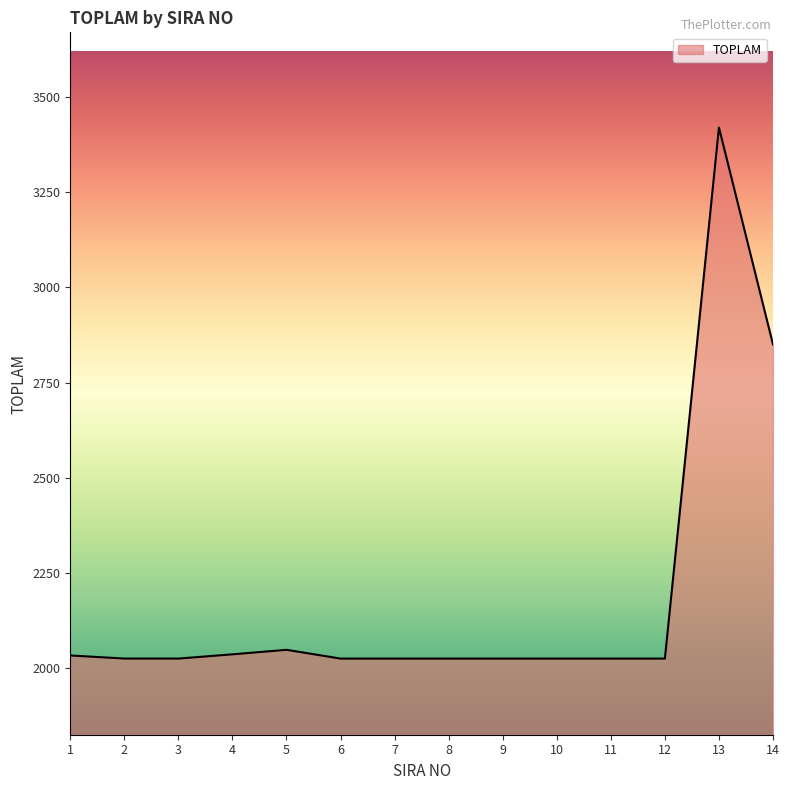

What is the difference between the maximum and minimum values?

1395.0